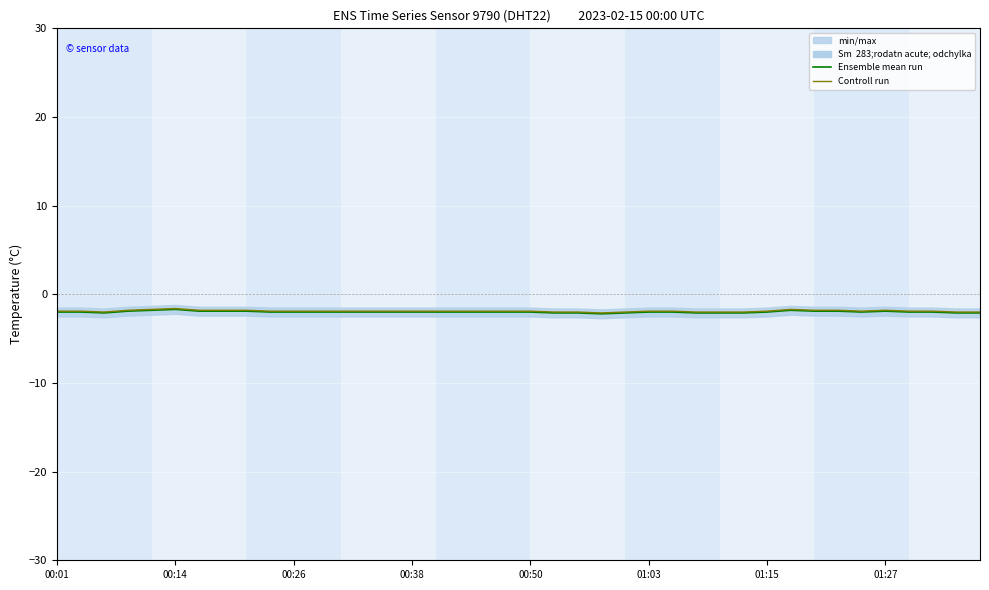

What is the highest value of the Controll run series?

-1.6